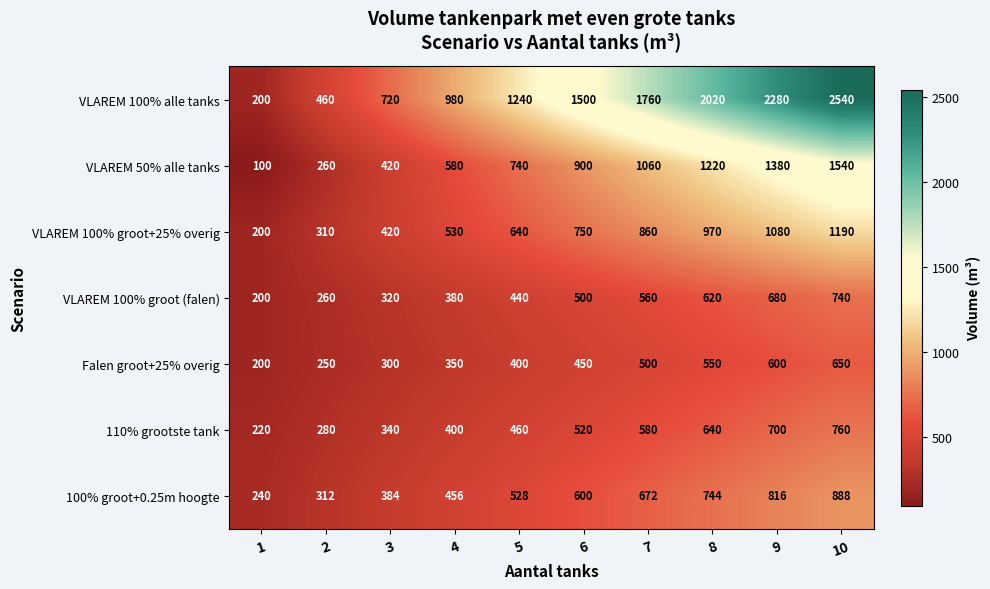

How many VLAREM 100% alle tanks values are between 720 and 2020?

6